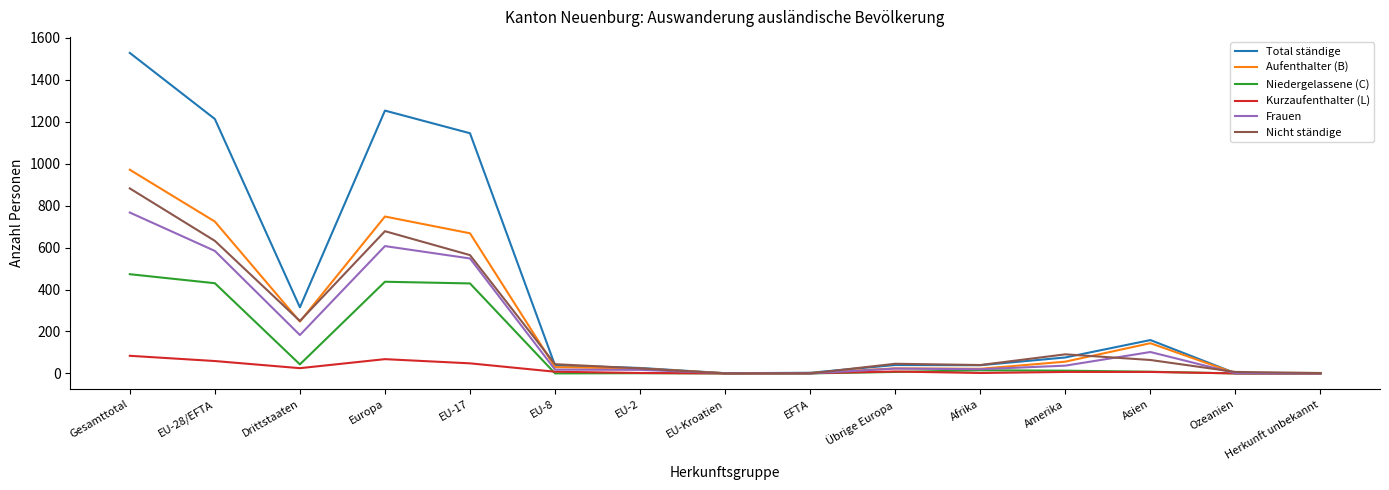

Where does the Total ständige series first go above 40?

Gesamttotal